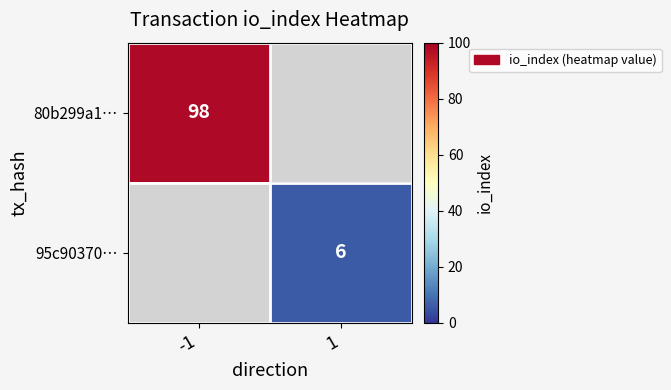

Is it true that 80b299a1… equals 98 at -1?

True